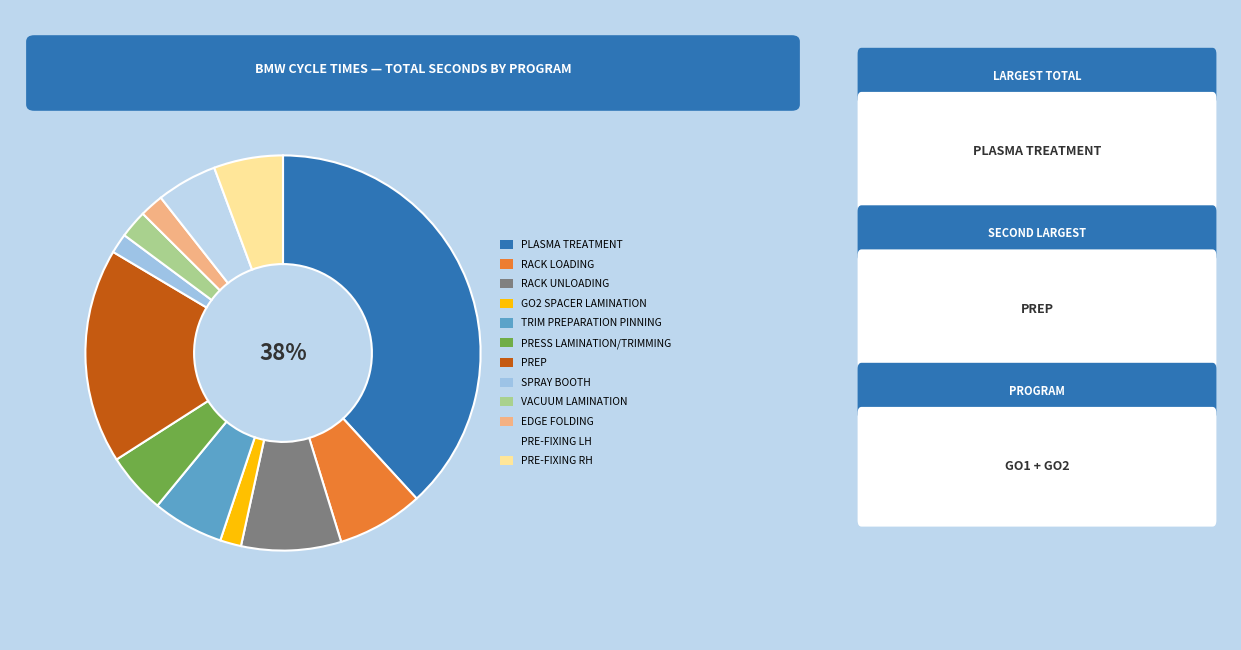

Count the number of slices in the pie.

12